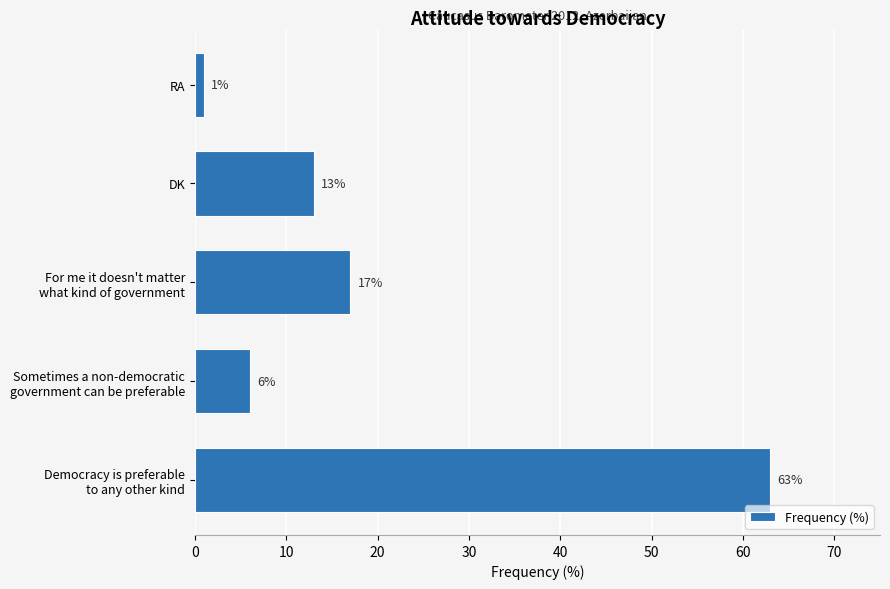

Between RA and DK, which is larger?

DK